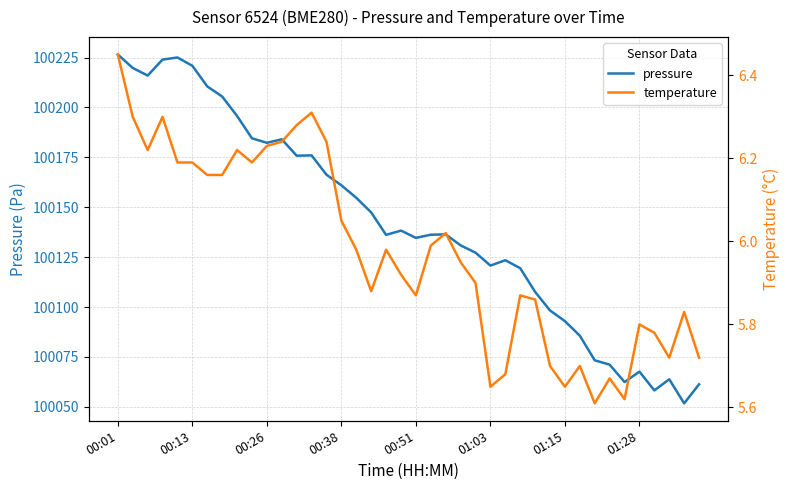

Is it true that pressure equals 100161.0 at 00:38?

True